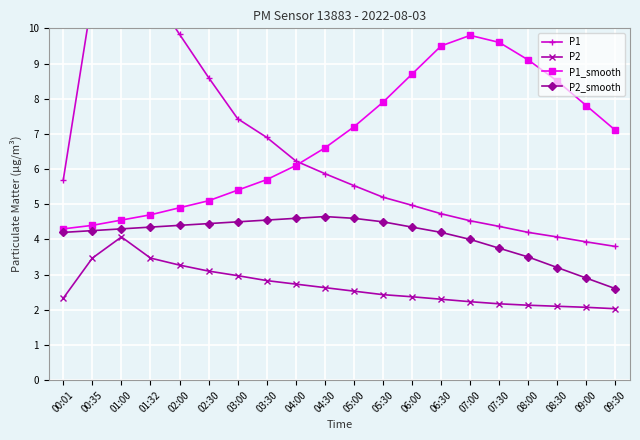

True or false: P2 and P1_smooth cross at least once.

False